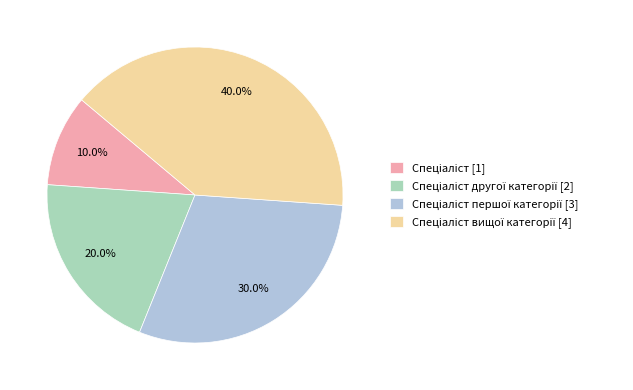

Is there a majority slice in this chart?

No